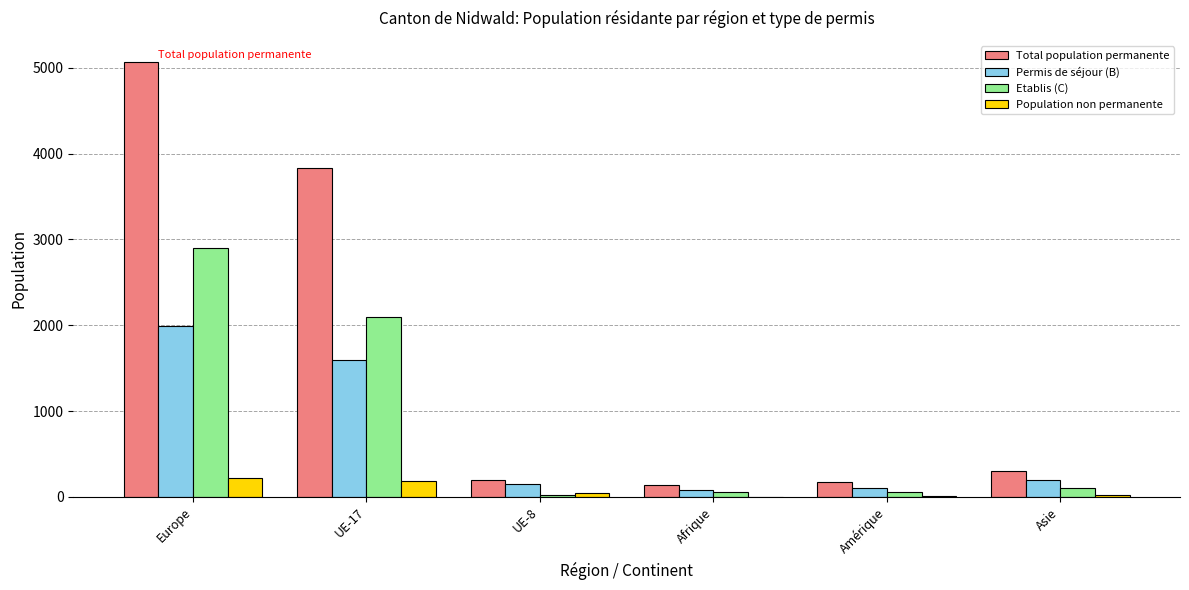

At which category is the sum across all series the highest?

Europe